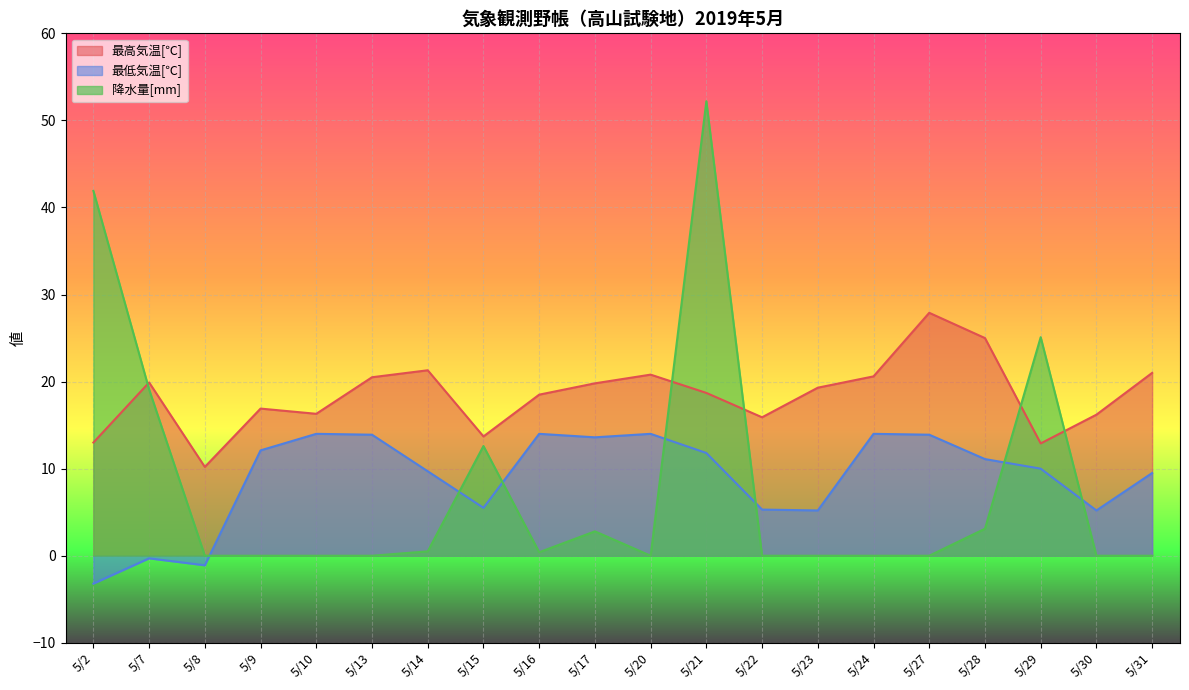

Which series has the largest range (max minus min)?

降水量[mm]